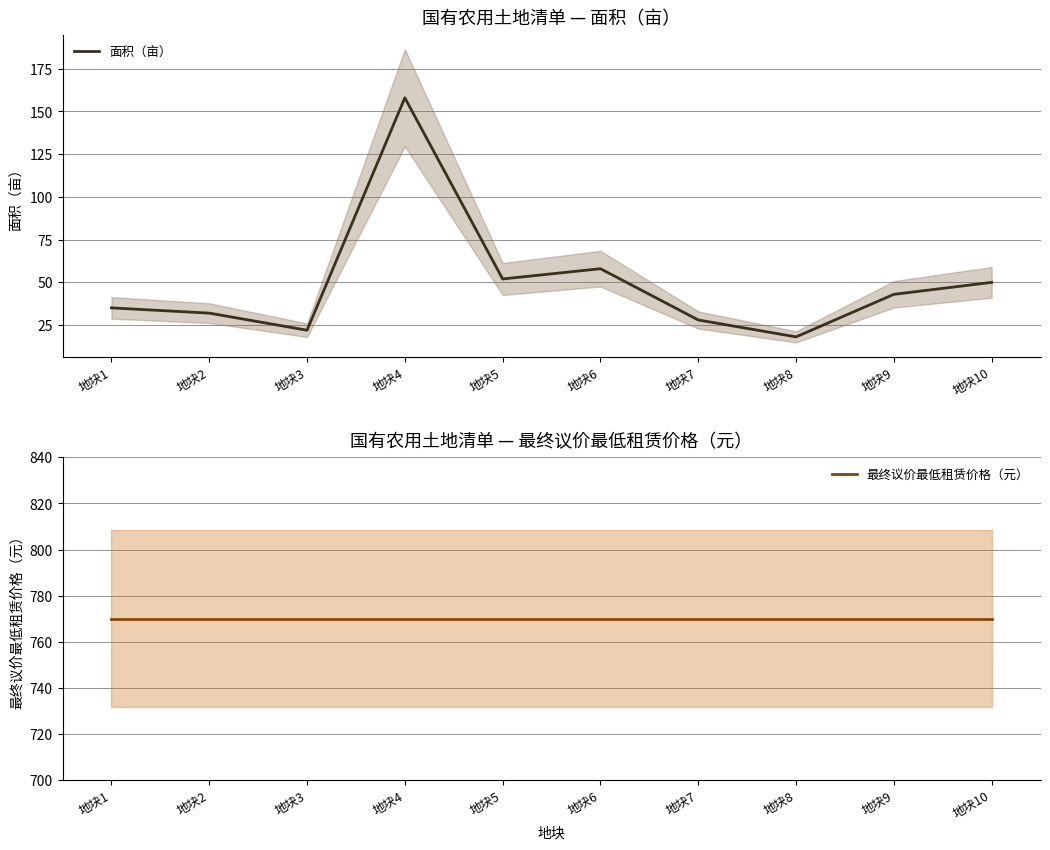

True or false: 面积（亩） and 最终议价最低租赁价格（元） cross at least once.

False